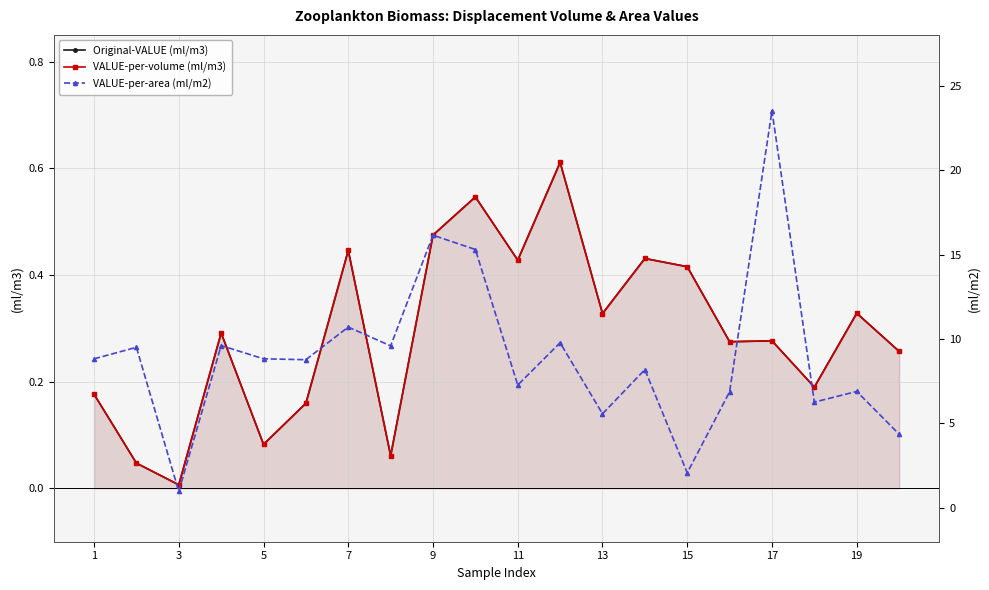

Reading right to left, transcribe all the data shown in this chart.

Original-VALUE (ml/m3): 0.3	0.3	0.2	0.3	0.3	0.4	0.4	0.3	0.6	0.4	0.5	0.5	0.1	0.4	0.2	0.1	0.3	0.0	0.0	0.2
VALUE-per-volume (ml/m3): 0.3	0.3	0.2	0.3	0.3	0.4	0.4	0.3	0.6	0.4	0.5	0.5	0.1	0.4	0.2	0.1	0.3	0.0	0.0	0.2
VALUE-per-area (ml/m2): 4.4	6.9	6.3	23.5	6.9	2.1	8.2	5.6	9.8	7.3	15.3	16.1	9.6	10.7	8.8	8.8	9.6	1.0	9.5	8.8